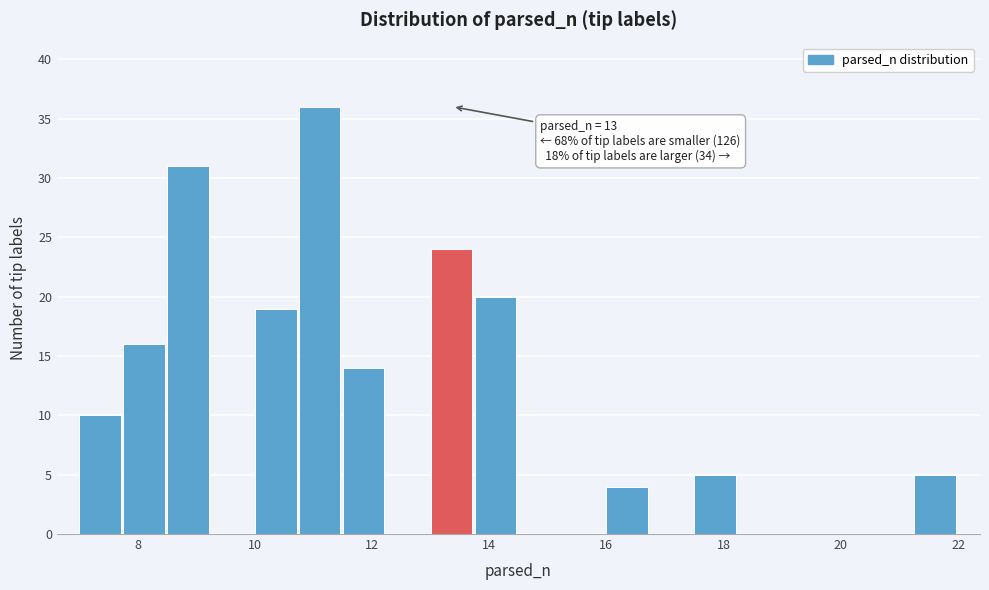

Around what value on the x-axis is the tallest bar? Give the approximate position of its centre, as read against the axis.

11.2